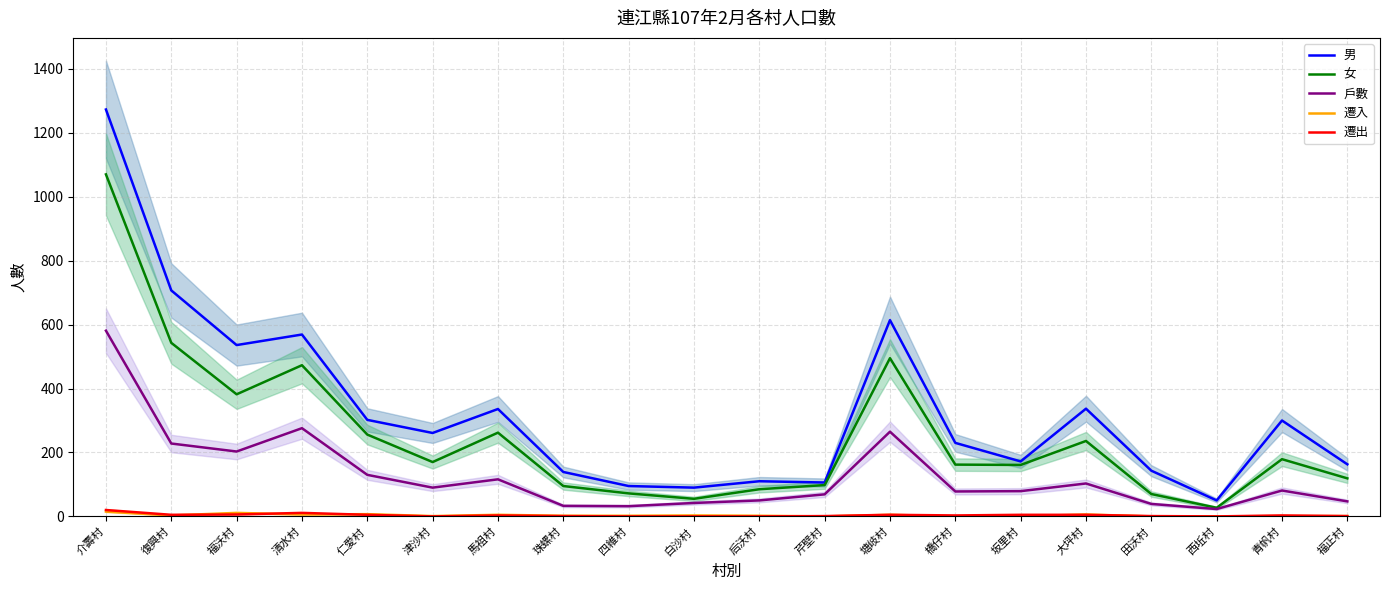

What is the average value of the 女 series?

250